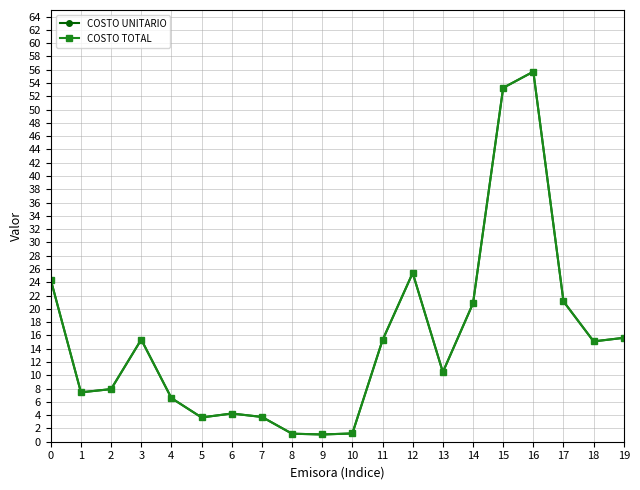

How many lines are shown in the chart?

2